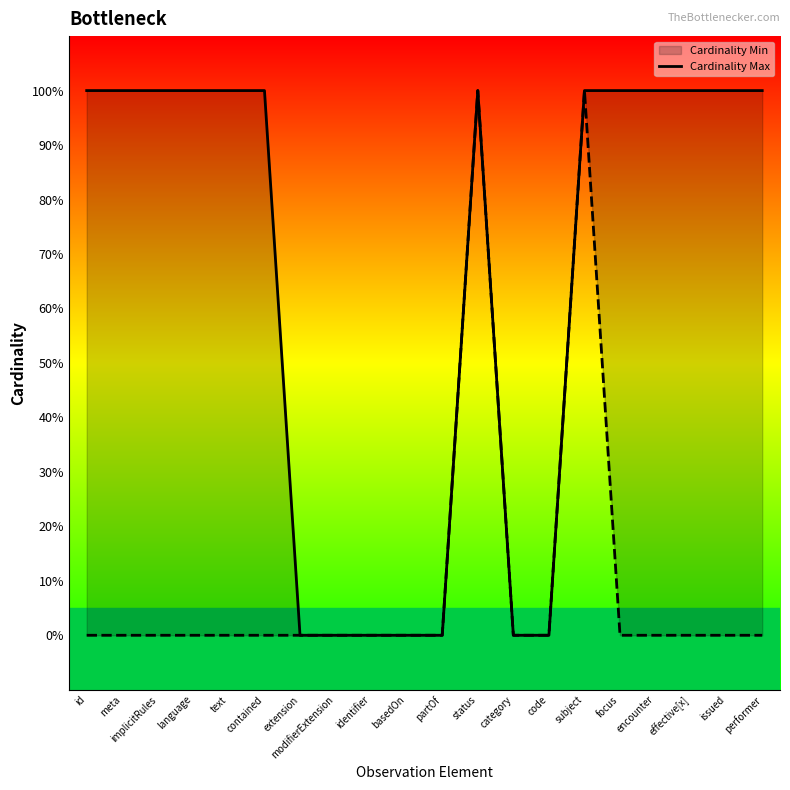

Count the number of categories in the chart.

20